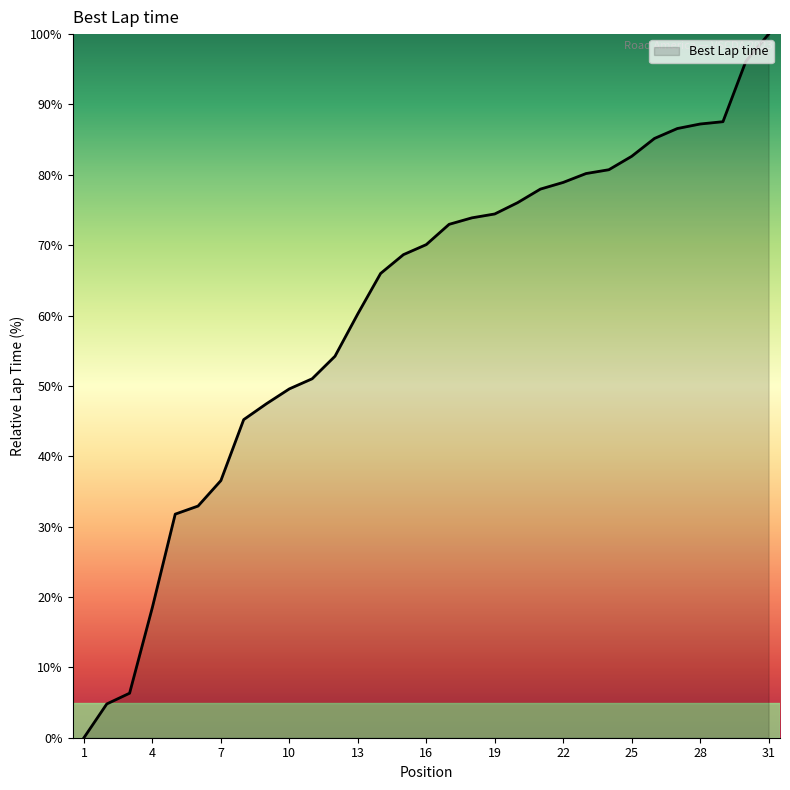

What is the maximum value shown in the chart?

100.0